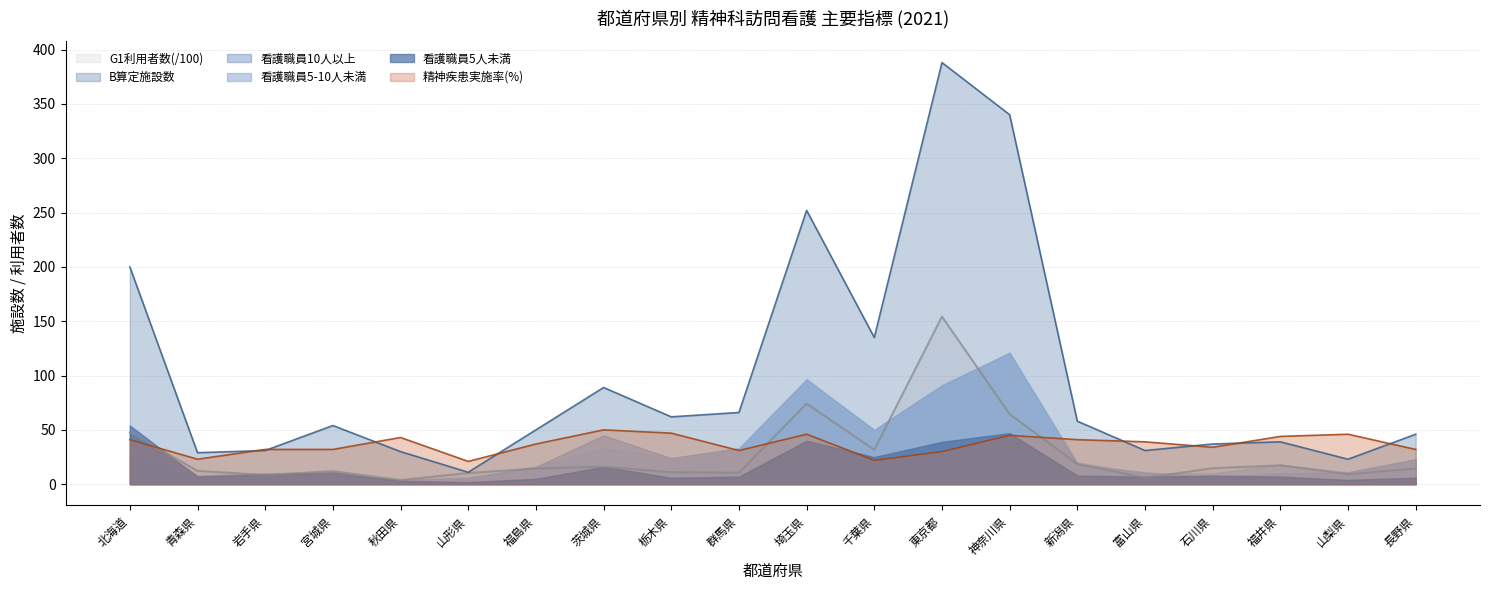

What is the minimum value for G1利用者数?

3.8